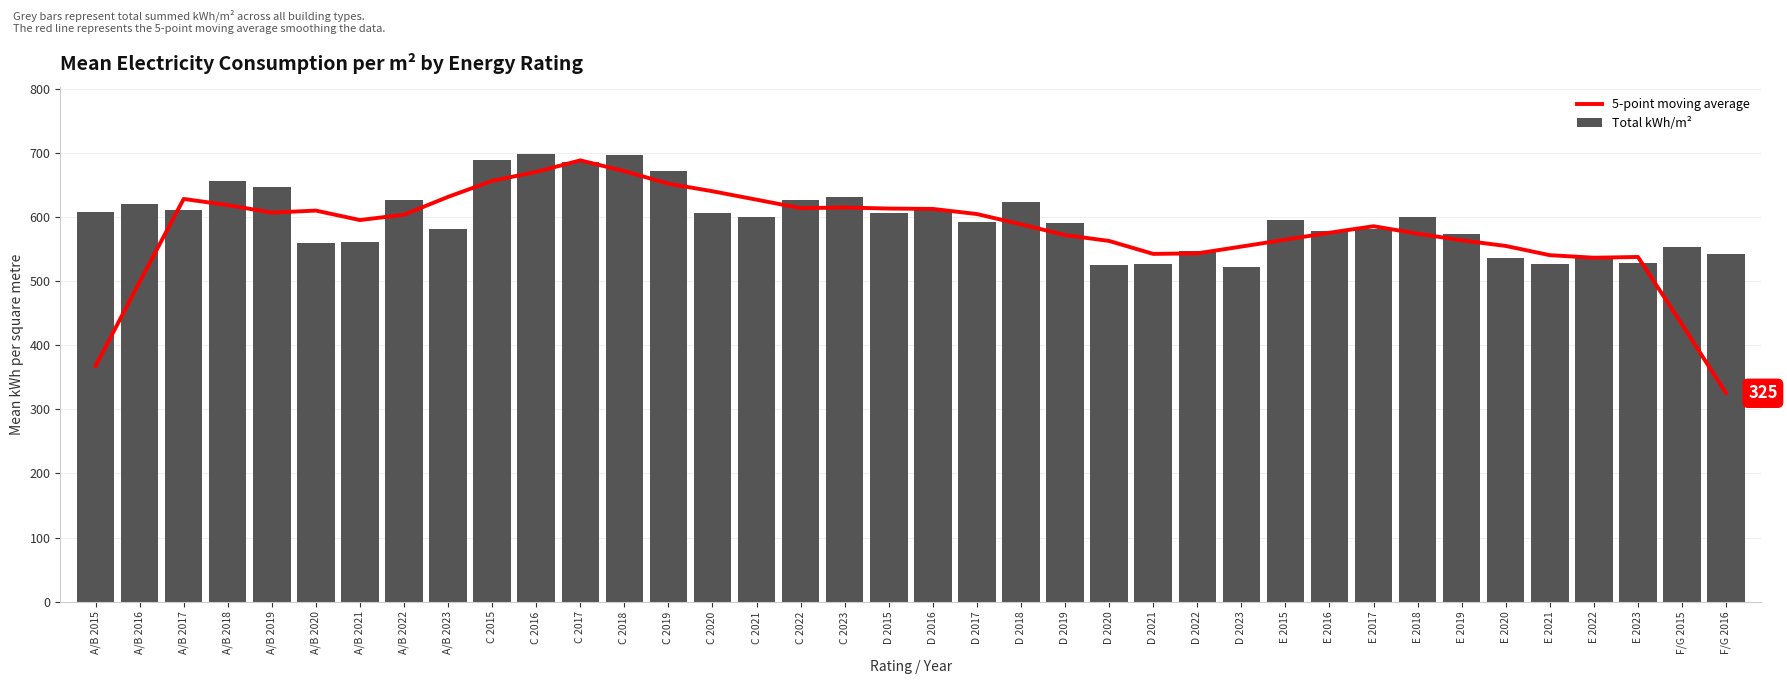

Reading left to right, extract all data points from this chart.

5-point moving average: 367.8	499.0	628.6	619.0	607.2	610.4	595.6	604.0	631.8	656.8	670.8	688.8	672.0	652.4	640.6	627.4	614.2	615.2	613.6	613.0	605.0	589.0	572.2	563.0	542.8	543.6	554.2	565.0	575.8	586.0	574.4	564.0	555.2	540.8	536.8	538.0	432.6	325.2
Total kWh/m²: 608.0	620.0	611.0	656.0	648.0	560.0	561.0	627.0	582.0	690.0	699.0	686.0	697.0	672.0	606.0	601.0	627.0	631.0	606.0	611.0	593.0	624.0	591.0	526.0	527.0	547.0	523.0	595.0	579.0	581.0	601.0	574.0	537.0	527.0	537.0	529.0	554.0	543.0